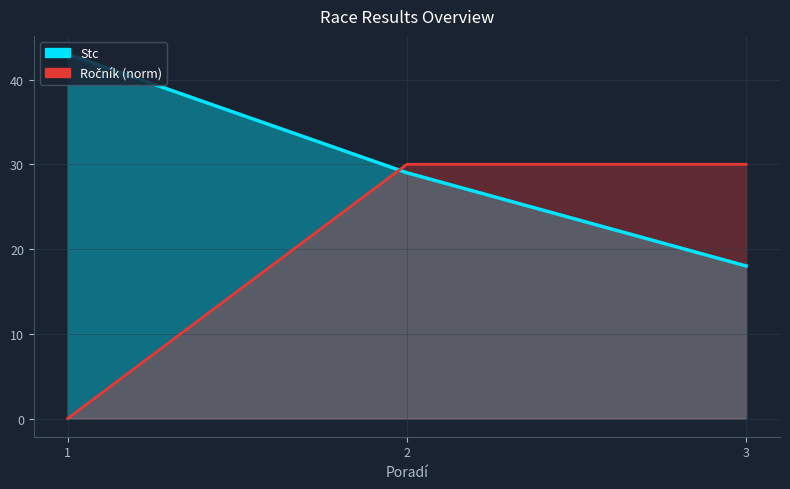

What is the total value across all series at 1?

43.0